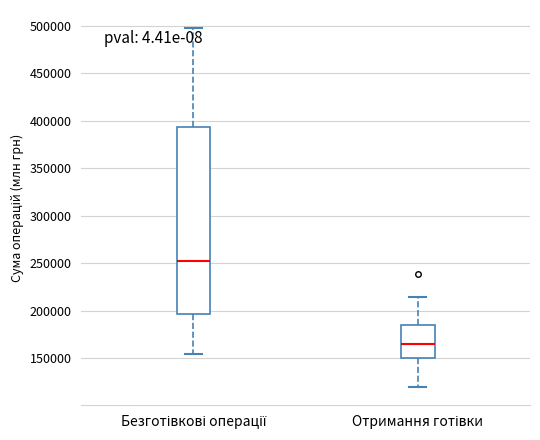

Reading left to right, read every box against the y-axis: the position of its median line, the range the box covers, and the ends of its whiskers. The values are not printed on the chart, so give them approximately, as read against the axis.

Безготівкові операції: median 250000, box 195000 to 395000, whiskers 155000 to 500000
Отримання готівки: median 165000, box 150000 to 185000, whiskers 120000 to 215000